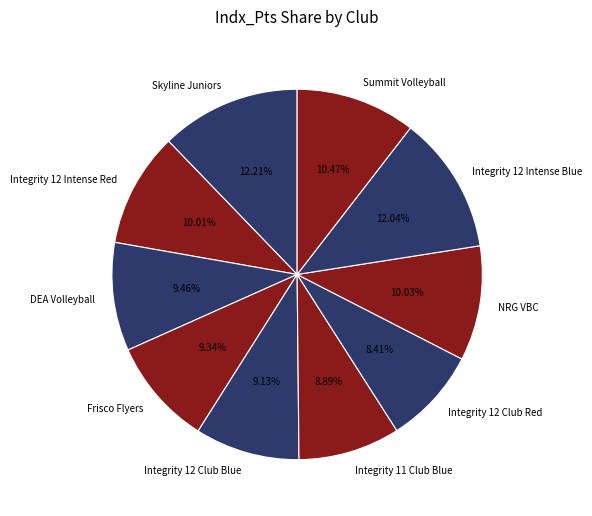

Does DEA Volleyball represent more than half of the total?

No